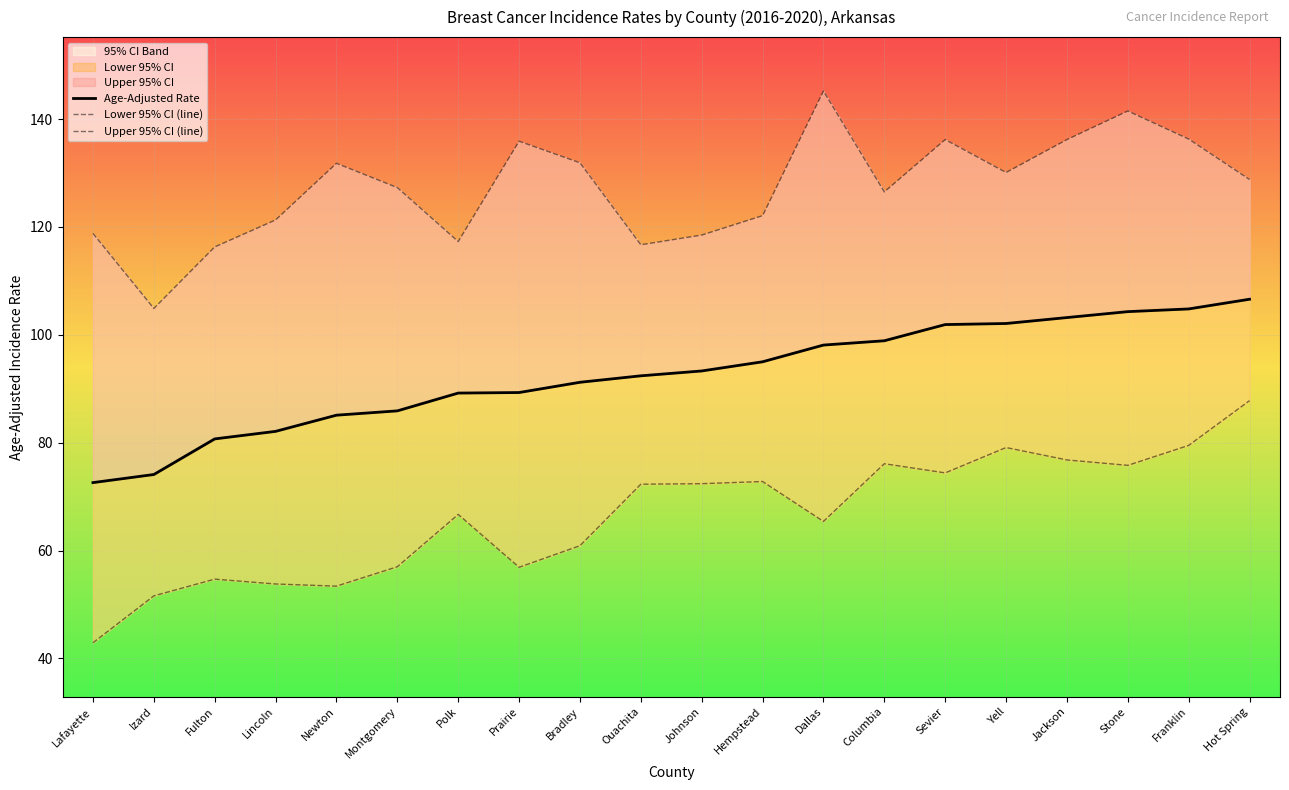

What value does the Lower 95% CI series have at Ouachita?

72.3